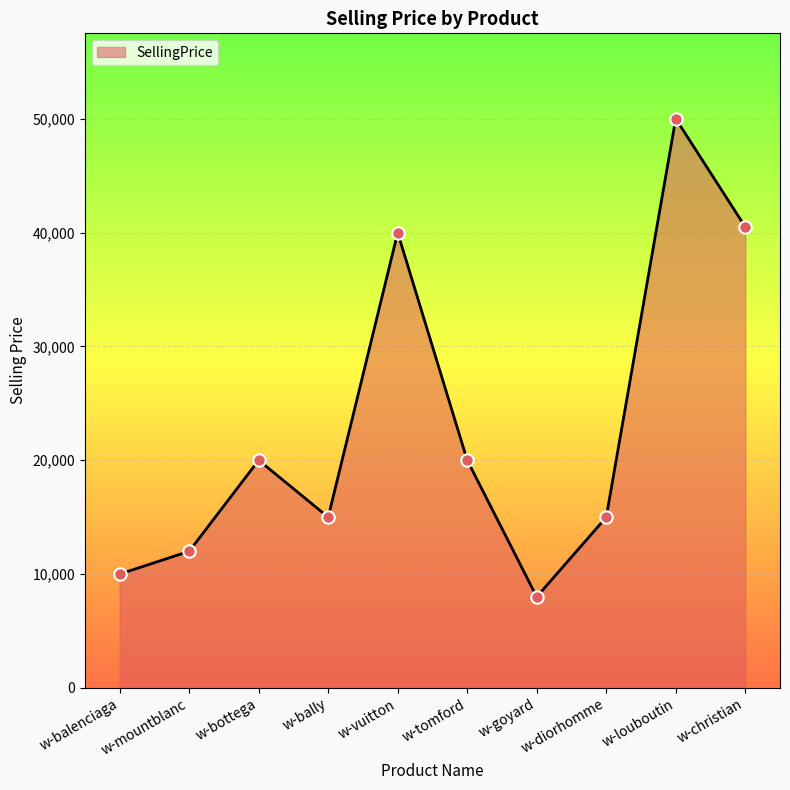

Approximately how many times larger is the value at w-balenciaga compared to w-tomford?

0.5